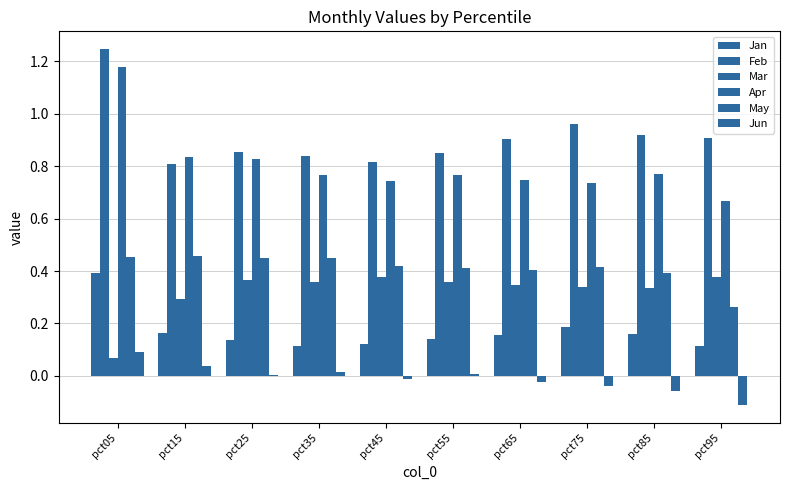

How many data points does each series have?

10